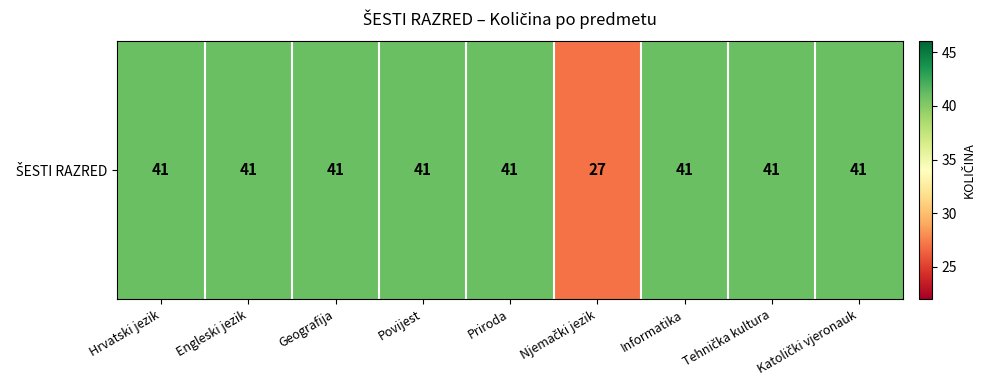

List the labels in order of value, largest first.

Hrvatski jezik, Engleski jezik, Geografija, Povijest, Priroda, Informatika, Tehnička kultura, Katolički vjeronauk, Njemački jezik